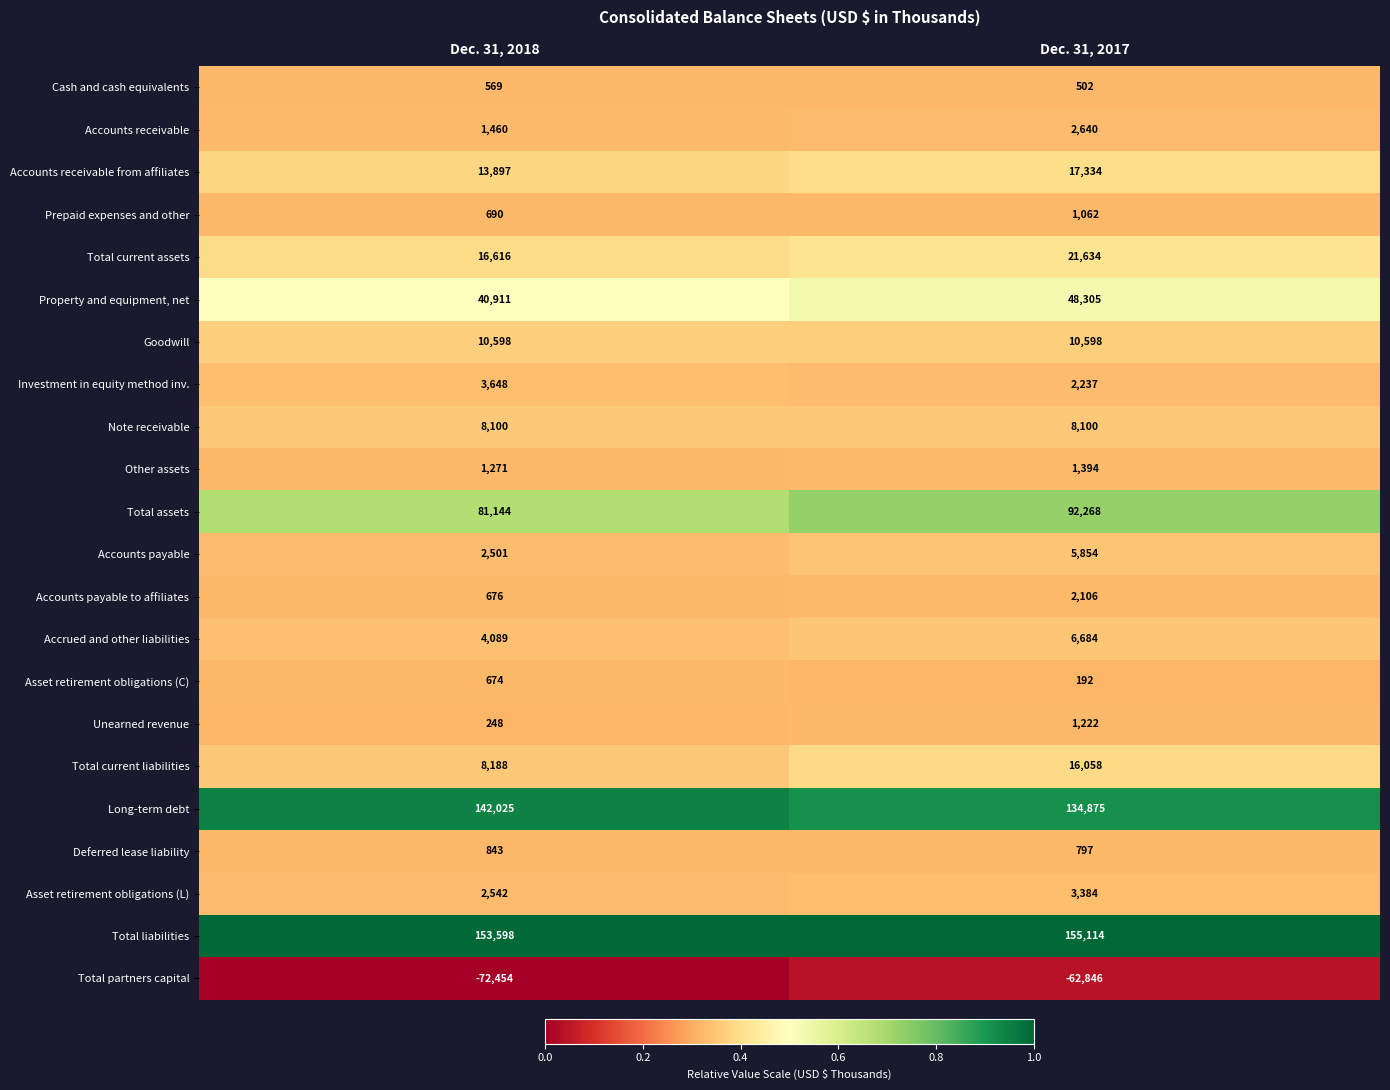

The Total liabilities series shows 155114 at Dec. 31, 2017. True or false?

True